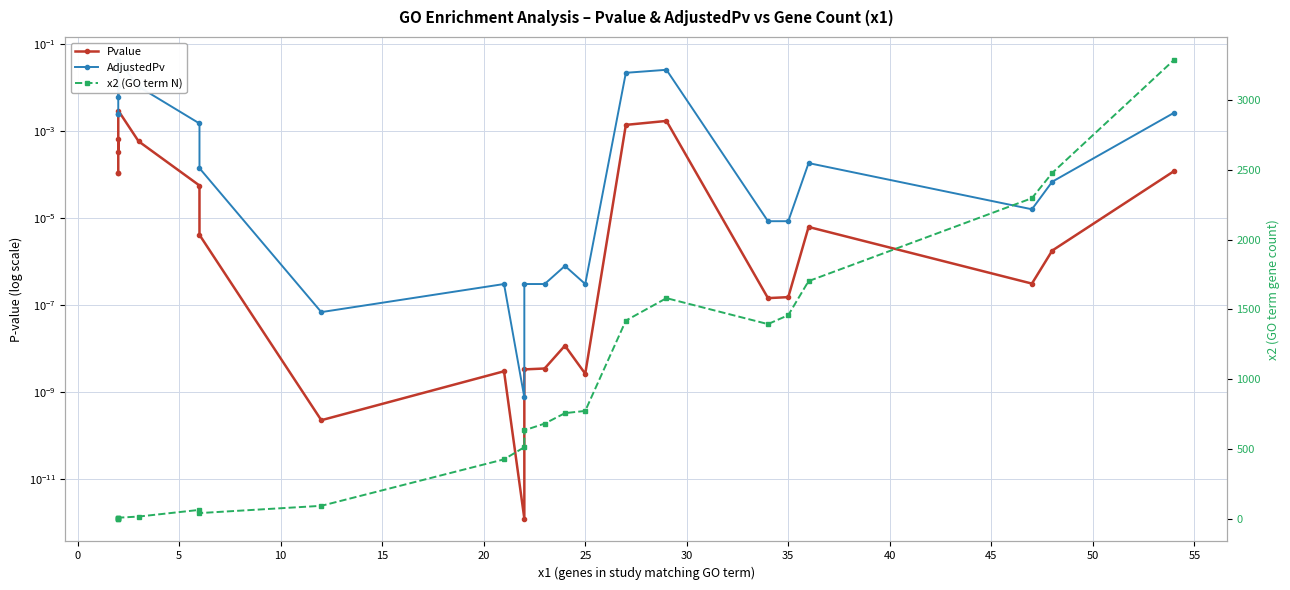

In AdjustedPv, how many points are higher than both neighbors (excluding endpoints)?

6